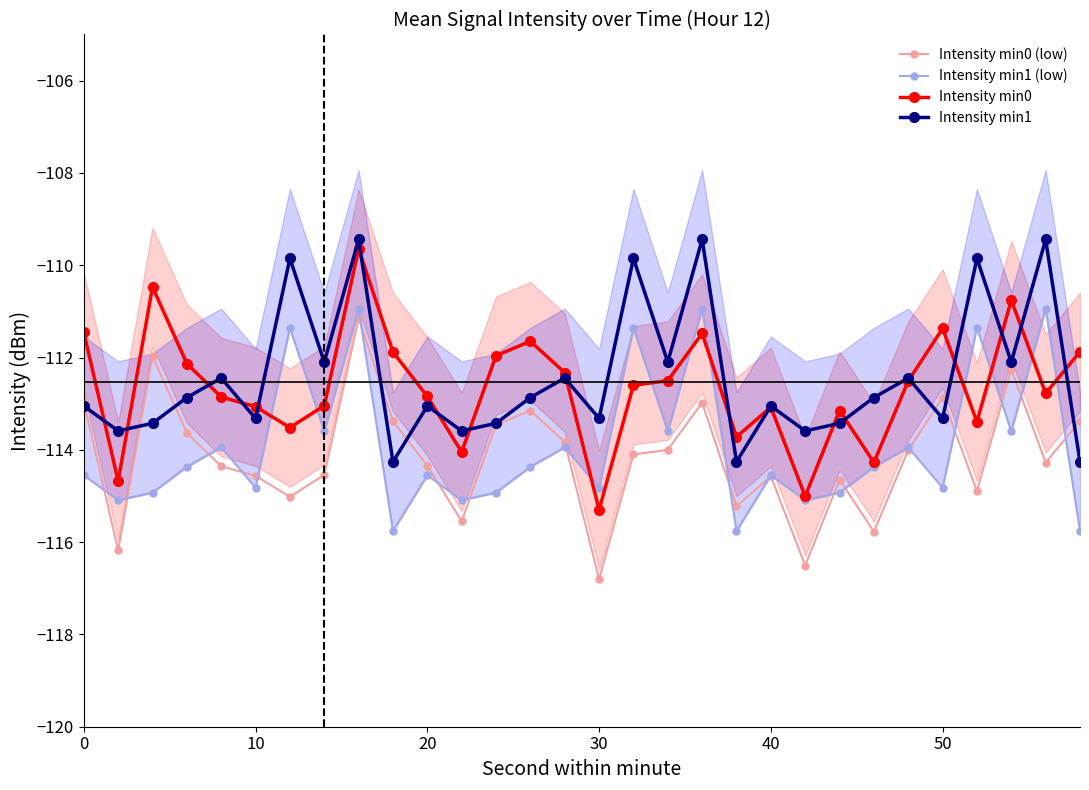

True or false: Intensity min1 and Intensity min1 (low) cross at least once.

False